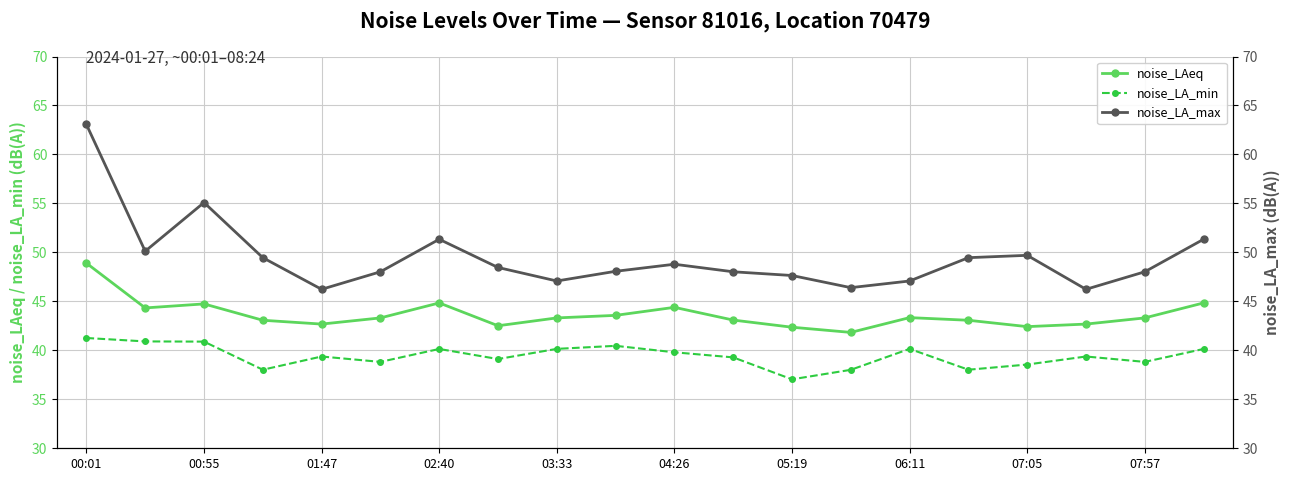

What value does the noise_LAeq series have at 00:55?

44.7